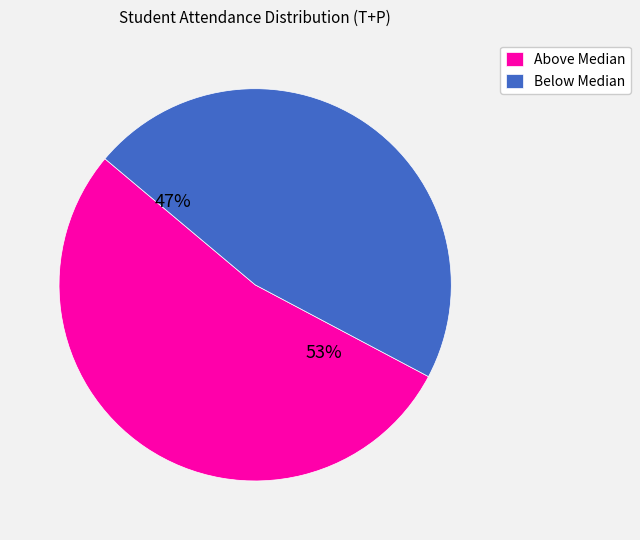

Which slice is the largest?

Above Median